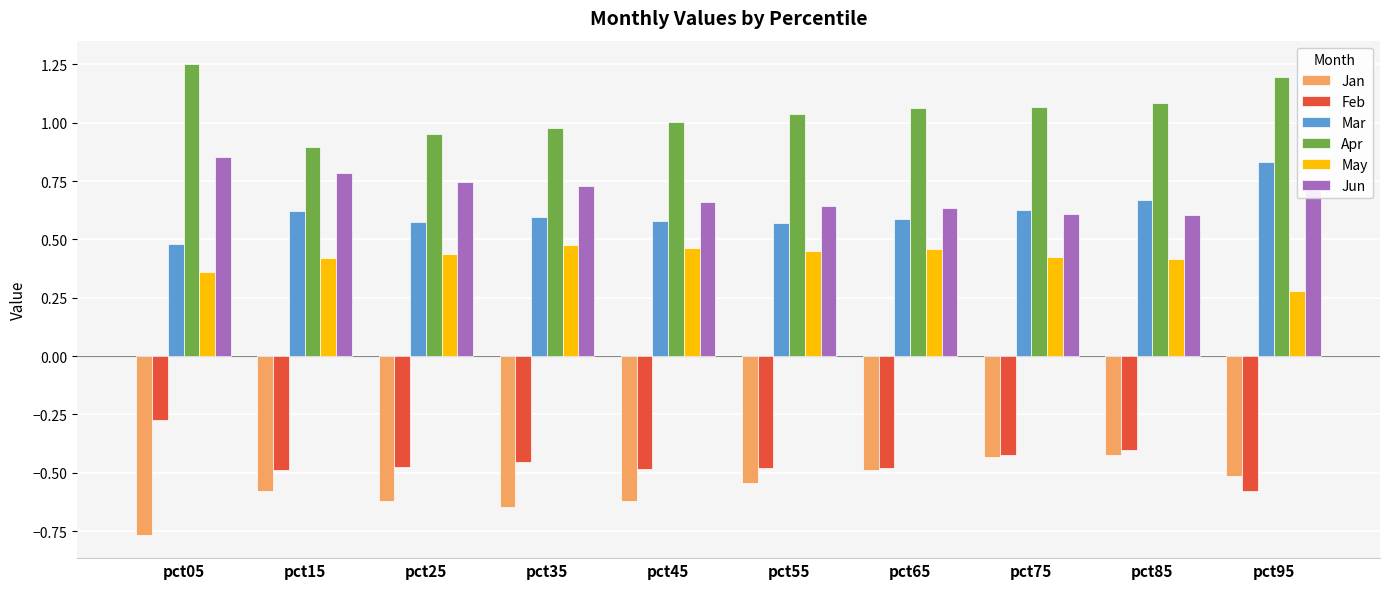

Rank the series at pct45 from lowest to highest value.

Jan, Feb, May, Mar, Jun, Apr